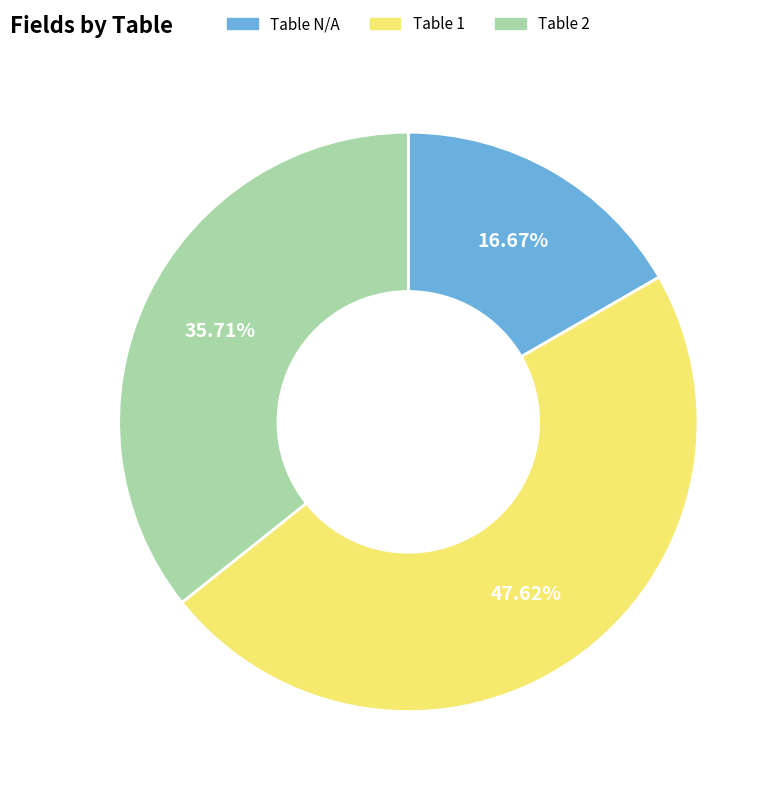

What portion of the pie excludes Table 1?

52.4%